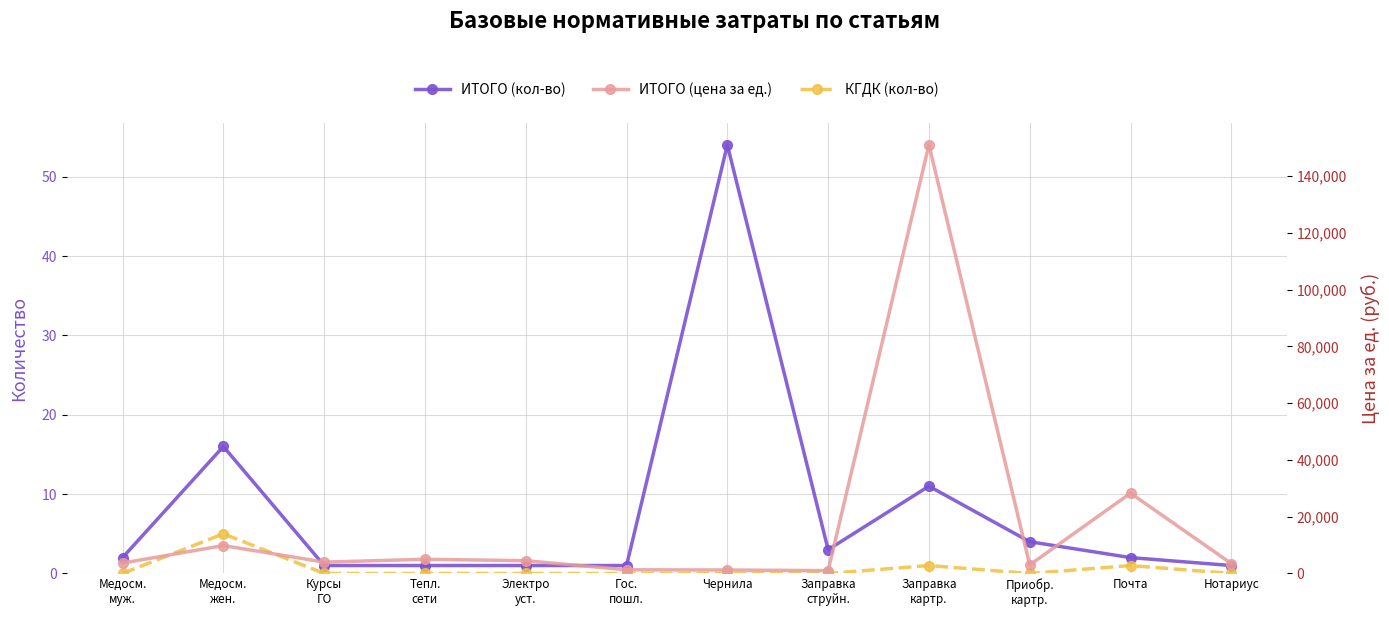

True or false: ИТОГО (кол-во) has more than 2 interior local peaks.

True